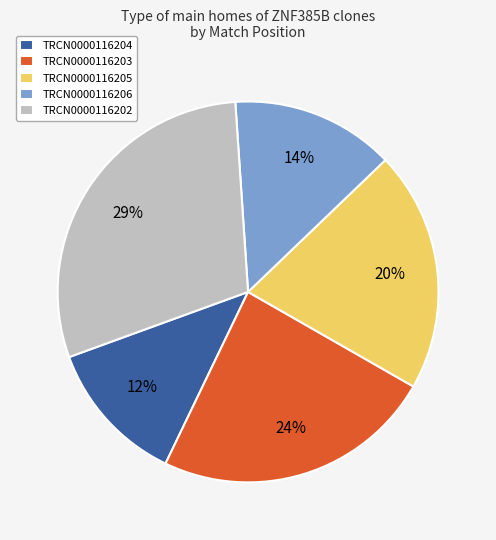

Which category has the biggest portion of the pie?

TRCN0000116202